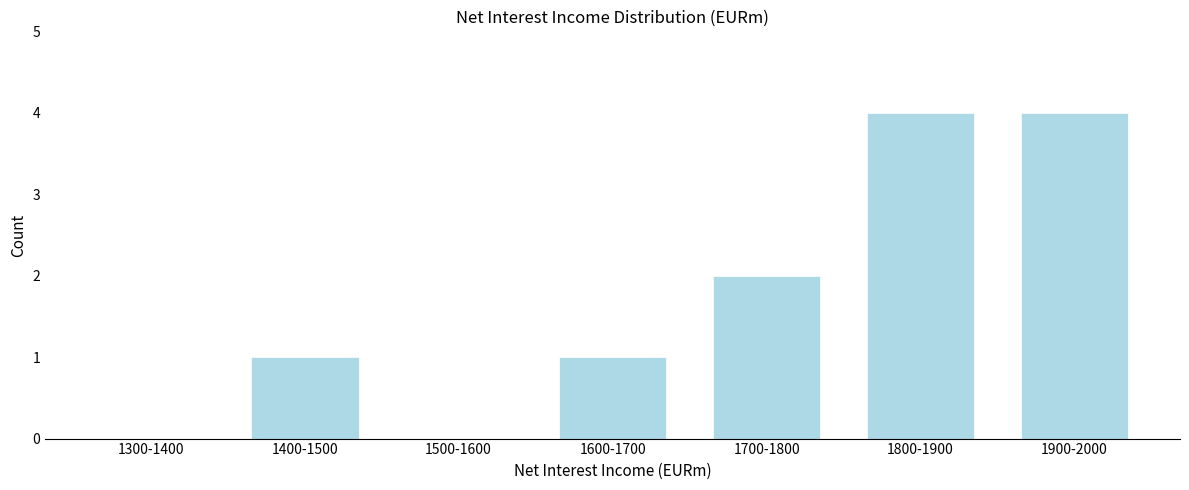

Reading right to left, transcribe all the data shown in this chart.

1900-2000=4	1800-1900=4	1700-1800=2	1600-1700=1	1500-1600=0	1400-1500=1	1300-1400=0